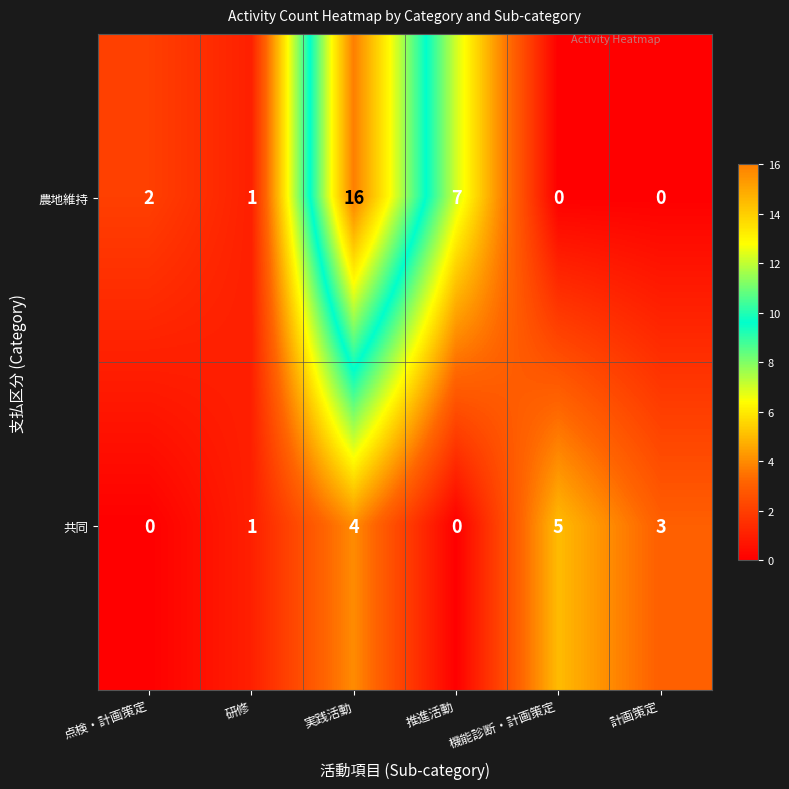

Read the 農地維持 value at 実践活動.

16